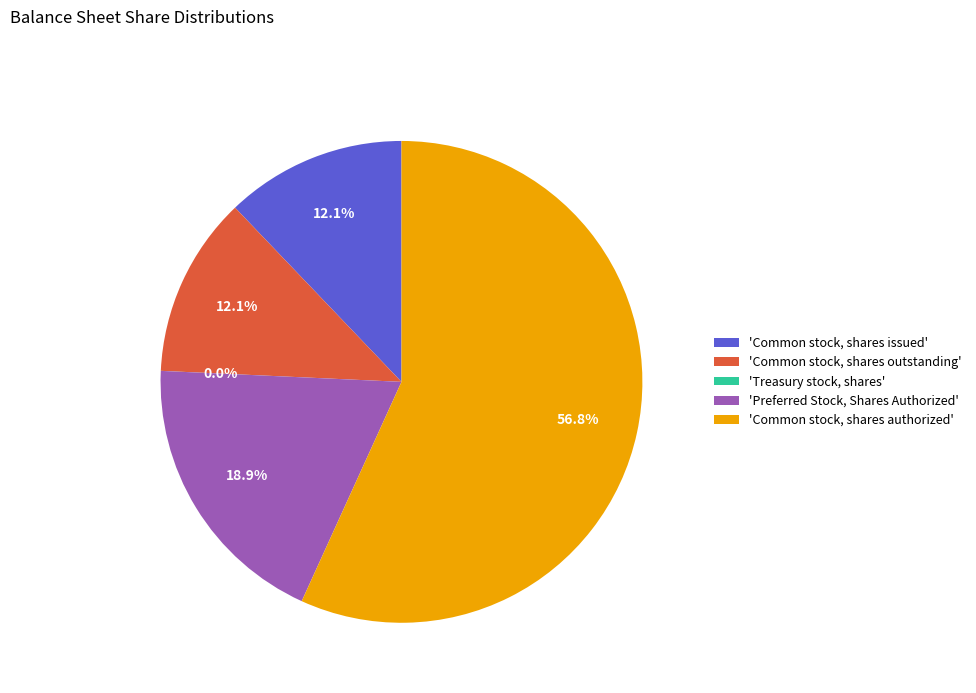

Approximately how many times larger is the value at 'Preferred Stock, Shares Authorized' compared to 'Common stock, shares authorized'?

0.3